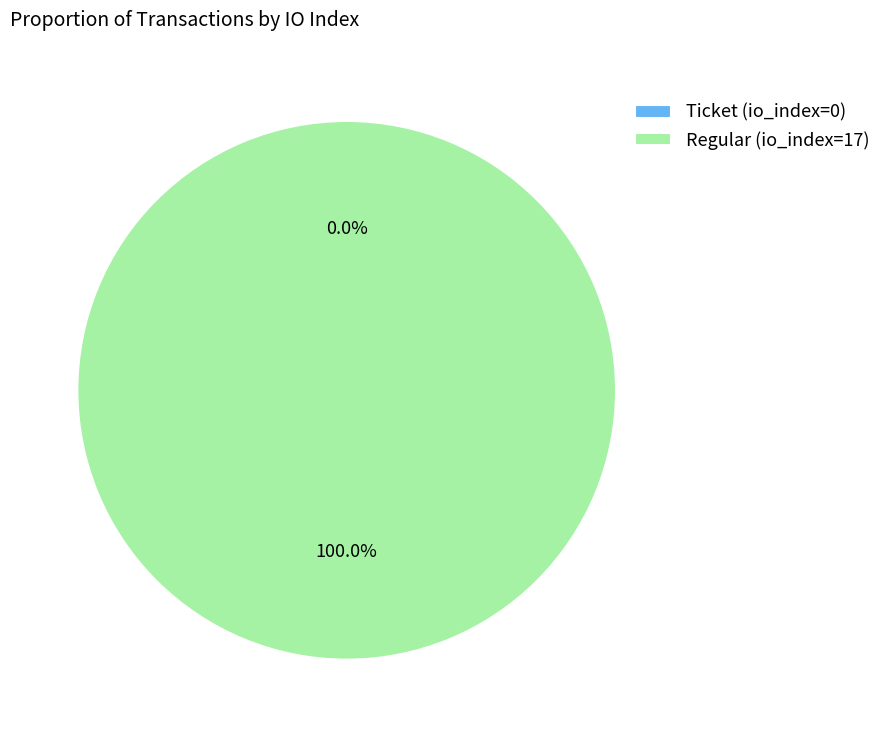

Which category accounts for the majority?

Regular (io_index=17)